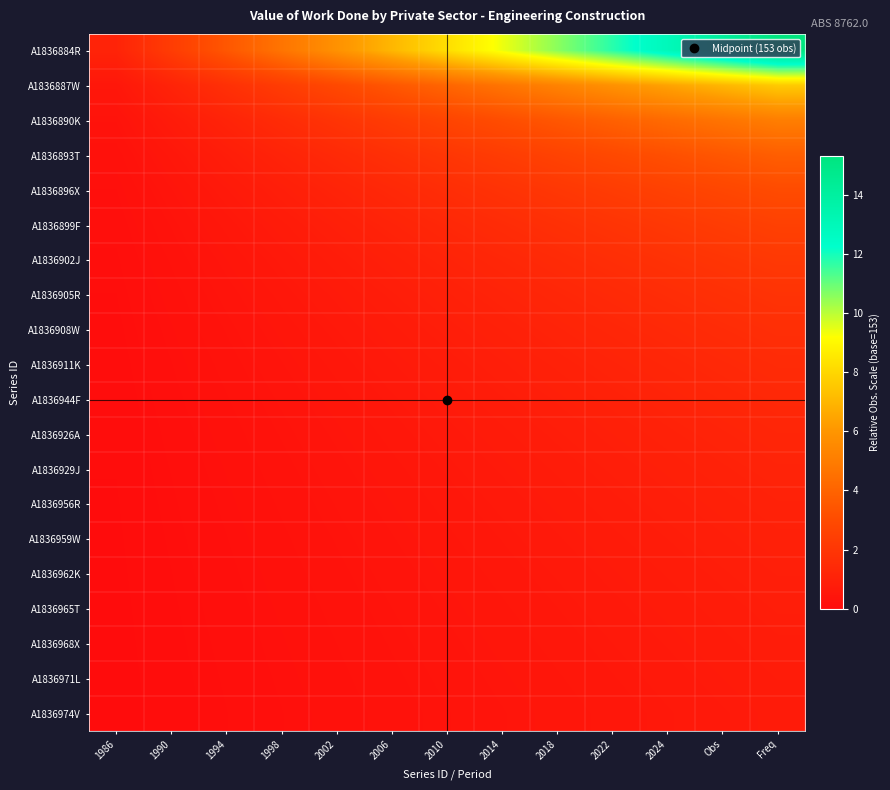

Reading left to right, list all the values displayed in this chart.

A1836884R: 1986=1.1	1990=2.3	1994=3.5	1998=4.7	2002=5.8	2006=7.0	2010=8.2	2014=9.4	2018=10.6	2022=11.8	2024=12.9	Obs=14.1	Freq=15.3
A1836887W: 1986=0.5	1990=1.1	1994=1.7	1998=2.3	2002=2.9	2006=3.5	2010=4.1	2014=4.7	2018=5.3	2022=5.8	2024=6.4	Obs=7.0	Freq=7.6
A1836890K: 1986=0.3	1990=0.7	1994=1.1	1998=1.5	2002=1.9	2006=2.3	2010=2.7	2014=3.1	2018=3.5	2022=3.9	2024=4.3	Obs=4.7	Freq=5.1
A1836893T: 1986=0.2	1990=0.5	1994=0.8	1998=1.1	2002=1.4	2006=1.7	2010=2.0	2014=2.3	2018=2.6	2022=2.9	2024=3.2	Obs=3.5	Freq=3.8
A1836896X: 1986=0.2	1990=0.4	1994=0.6	1998=0.9	2002=1.1	2006=1.4	2010=1.6	2014=1.8	2018=2.1	2022=2.3	2024=2.5	Obs=2.8	Freq=3.0
A1836899F: 1986=0.1	1990=0.3	1994=0.5	1998=0.7	2002=0.9	2006=1.1	2010=1.3	2014=1.5	2018=1.7	2022=1.9	2024=2.1	Obs=2.3	Freq=2.5
A1836902J: 1986=0.1	1990=0.3	1994=0.4	1998=0.6	2002=0.8	2006=1.0	2010=1.1	2014=1.3	2018=1.5	2022=1.6	2024=1.8	Obs=2.0	Freq=2.1
A1836905R: 1986=0.1	1990=0.2	1994=0.4	1998=0.5	2002=0.7	2006=0.8	2010=1.0	2014=1.1	2018=1.3	2022=1.4	2024=1.6	Obs=1.7	Freq=1.9
A1836908W: 1986=0.1	1990=0.2	1994=0.3	1998=0.5	2002=0.6	2006=0.7	2010=0.9	2014=1.0	2018=1.1	2022=1.3	2024=1.4	Obs=1.5	Freq=1.6
A1836911K: 1986=0.1	1990=0.2	1994=0.3	1998=0.4	2002=0.5	2006=0.6	2010=0.8	2014=0.9	2018=1.0	2022=1.1	2024=1.2	Obs=1.4	Freq=1.5
A1836944F: 1986=0.0	1990=0.2	1994=0.3	1998=0.4	2002=0.5	2006=0.6	2010=0.7	2014=0.8	2018=0.9	2022=1.0	2024=1.1	Obs=1.2	Freq=1.3
A1836926A: 1986=0.0	1990=0.1	1994=0.2	1998=0.3	2002=0.4	2006=0.5	2010=0.6	2014=0.7	2018=0.8	2022=0.9	2024=1.0	Obs=1.1	Freq=1.2
A1836929J: 1986=0.0	1990=0.1	1994=0.2	1998=0.3	2002=0.4	2006=0.5	2010=0.6	2014=0.7	2018=0.8	2022=0.8	2024=0.9	Obs=1.0	Freq=1.1
A1836956R: 1986=0.0	1990=0.1	1994=0.2	1998=0.3	2002=0.4	2006=0.4	2010=0.5	2014=0.6	2018=0.7	2022=0.8	2024=0.9	Obs=1.0	Freq=1.0
A1836959W: 1986=0.0	1990=0.1	1994=0.2	1998=0.3	2002=0.3	2006=0.4	2010=0.5	2014=0.6	2018=0.6	2022=0.7	2024=0.8	Obs=0.9	Freq=1.0
A1836962K: 1986=0.0	1990=0.1	1994=0.2	1998=0.2	2002=0.3	2006=0.4	2010=0.5	2014=0.5	2018=0.6	2022=0.7	2024=0.8	Obs=0.8	Freq=0.9
A1836965T: 1986=0.0	1990=0.1	1994=0.1	1998=0.2	2002=0.3	2006=0.4	2010=0.4	2014=0.5	2018=0.6	2022=0.6	2024=0.7	Obs=0.8	Freq=0.8
A1836968X: 1986=0.0	1990=0.1	1994=0.1	1998=0.2	2002=0.3	2006=0.3	2010=0.4	2014=0.5	2018=0.5	2022=0.6	2024=0.7	Obs=0.7	Freq=0.8
A1836971L: 1986=0.0	1990=0.1	1994=0.1	1998=0.2	2002=0.3	2006=0.3	2010=0.4	2014=0.4	2018=0.5	2022=0.6	2024=0.6	Obs=0.7	Freq=0.7
A1836974V: 1986=0.0	1990=0.1	1994=0.1	1998=0.2	2002=0.2	2006=0.3	2010=0.4	2014=0.4	2018=0.5	2022=0.5	2024=0.6	Obs=0.6	Freq=0.7